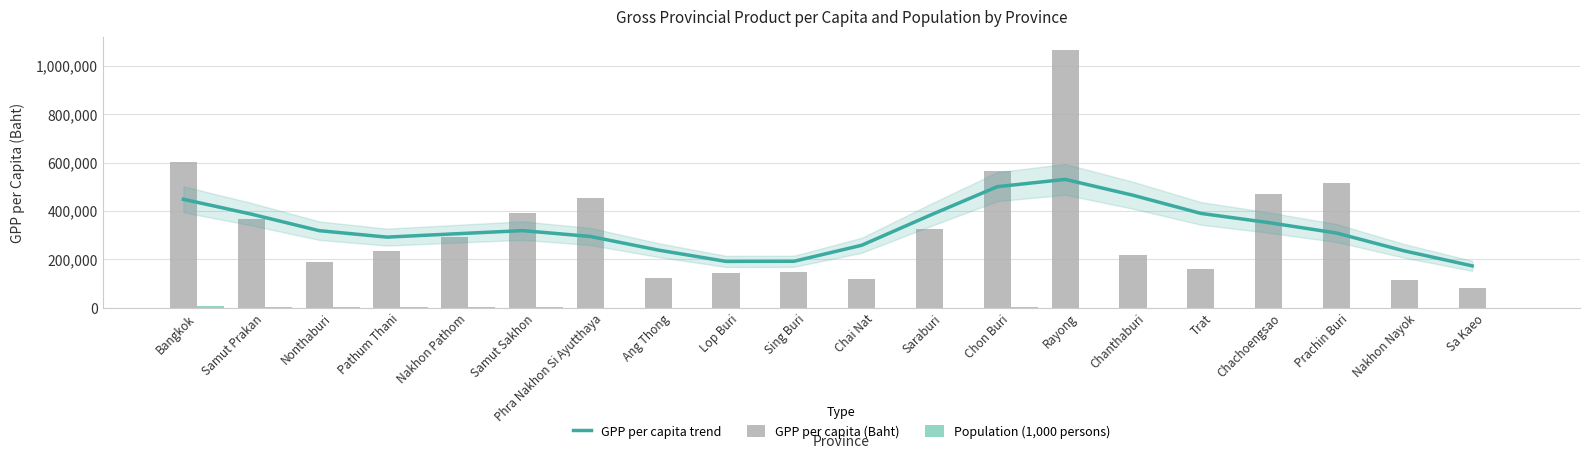

Reading left to right, list all the values displayed in this chart.

GPP per capita trend: Bangkok=448288	Samut Prakan=387011	Nonthaburi=318706	Pathum Thani=291947	Nakhon Pathom=305532	Samut Sakhon=318811	Phra Nakhon Si Ayutthaya=294649	Ang Thong=238411	Lop Buri=191540	Sing Buri=192010	Chai Nat=258267	Saraburi=381441	Chon Buri=500546	Rayong=530577	Chanthaburi=465057	Trat=390007	Chachoengsao=351946	Prachin Buri=308876	Nakhon Nayok=235026	Sa Kaeo=173145
GPP per capita (Baht): Bangkok=604421	Samut Prakan=366642	Nonthaburi=188822	Pathum Thani=233593	Nakhon Pathom=294361	Samut Sakhon=389818	Phra Nakhon Si Ayutthaya=454953	Ang Thong=122159	Lop Buri=142741	Sing Buri=145899	Chai Nat=119850	Saraburi=324820	Chon Buri=566801	Rayong=1067449	Chanthaburi=217393	Trat=161322	Chachoengsao=469539	Prachin Buri=513789	Nakhon Nayok=116717	Sa Kaeo=80716
Population (1,000 persons): Bangkok=8912	Samut Prakan=2171	Nonthaburi=1722	Pathum Thani=1729	Nakhon Pathom=1186	Samut Sakhon=1042	Phra Nakhon Si Ayutthaya=907	Ang Thong=250	Lop Buri=777	Sing Buri=190	Chai Nat=294	Saraburi=758	Chon Buri=1819	Rayong=980	Chanthaburi=553	Trat=267	Chachoengsao=823	Prachin Buri=621	Nakhon Nayok=259	Sa Kaeo=630